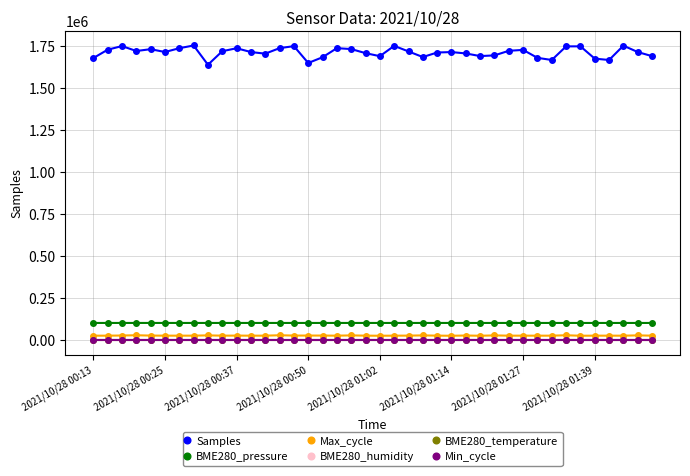

True or false: Max_cycle and Samples cross at least once.

False